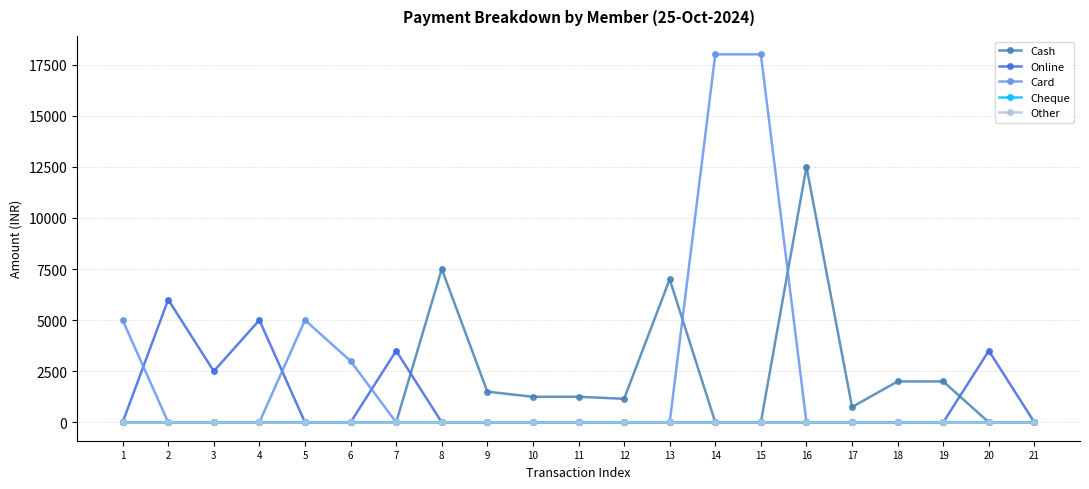

At which category does Online reach its first local valley?

3